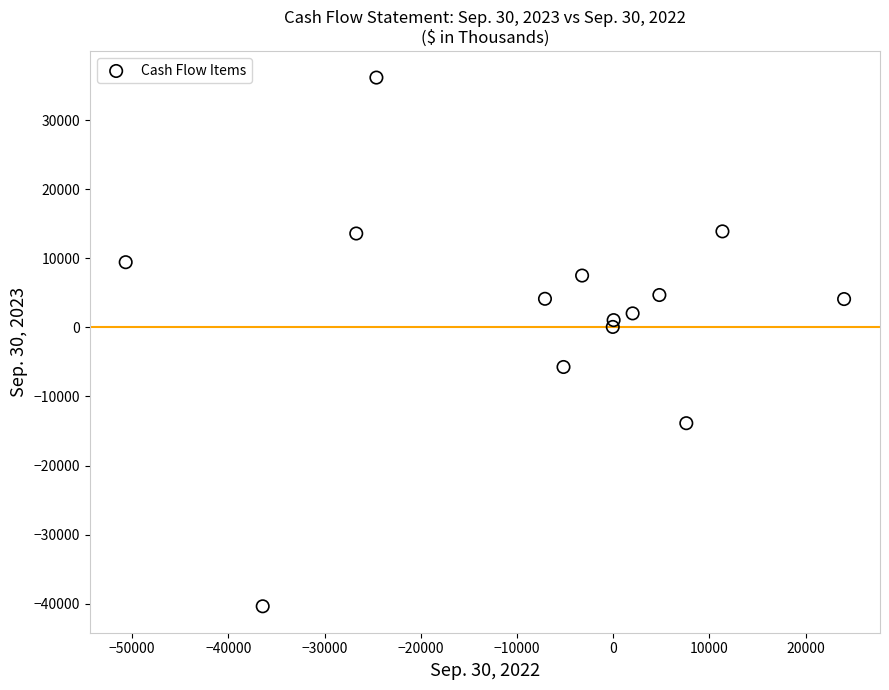

What is the range of X values (max minus min)?

74673